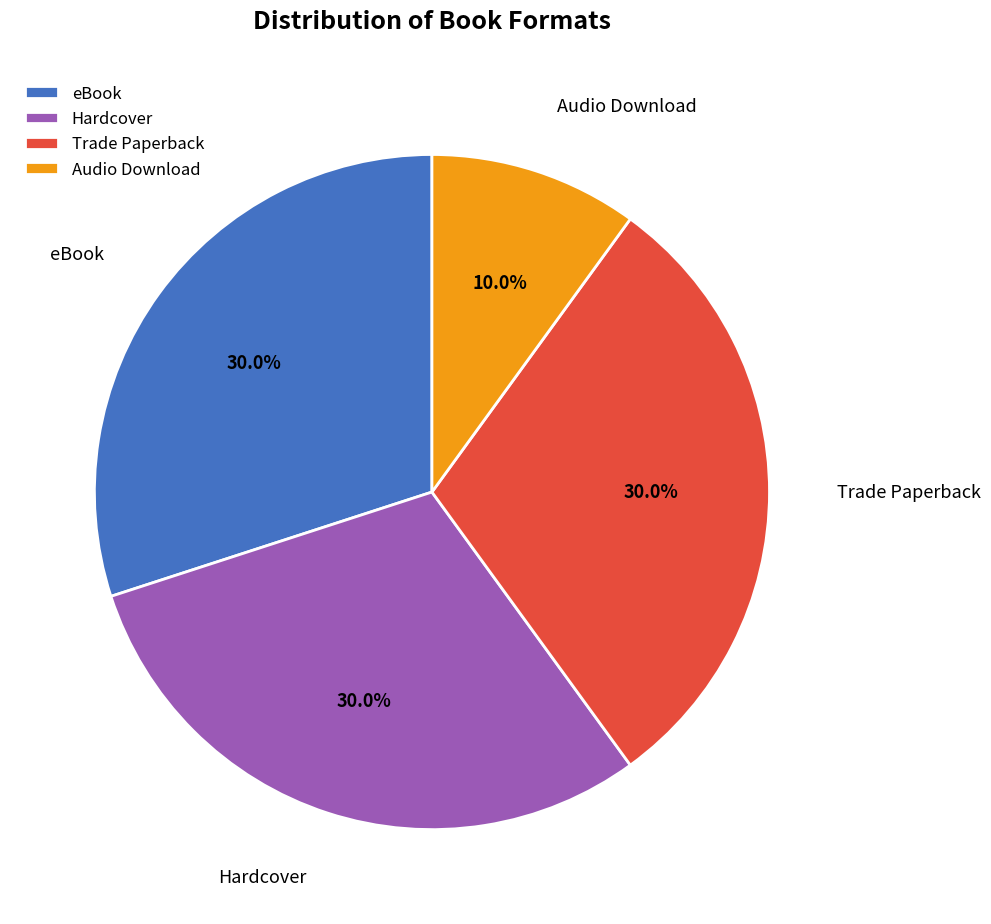

To the nearest percent, what portion does eBook represent?

30%